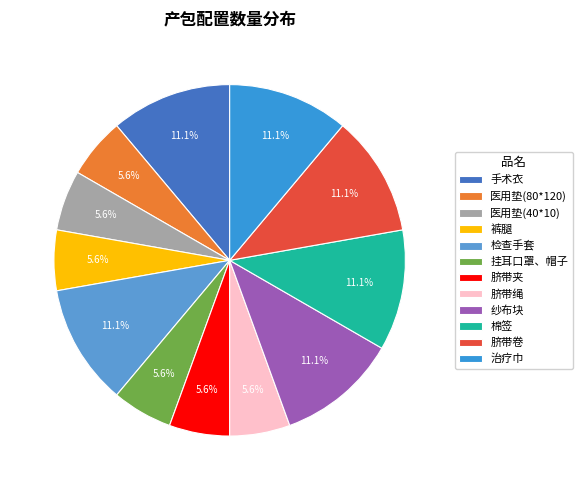

Is it true that 脐带卷 is 4% of the pie?

False